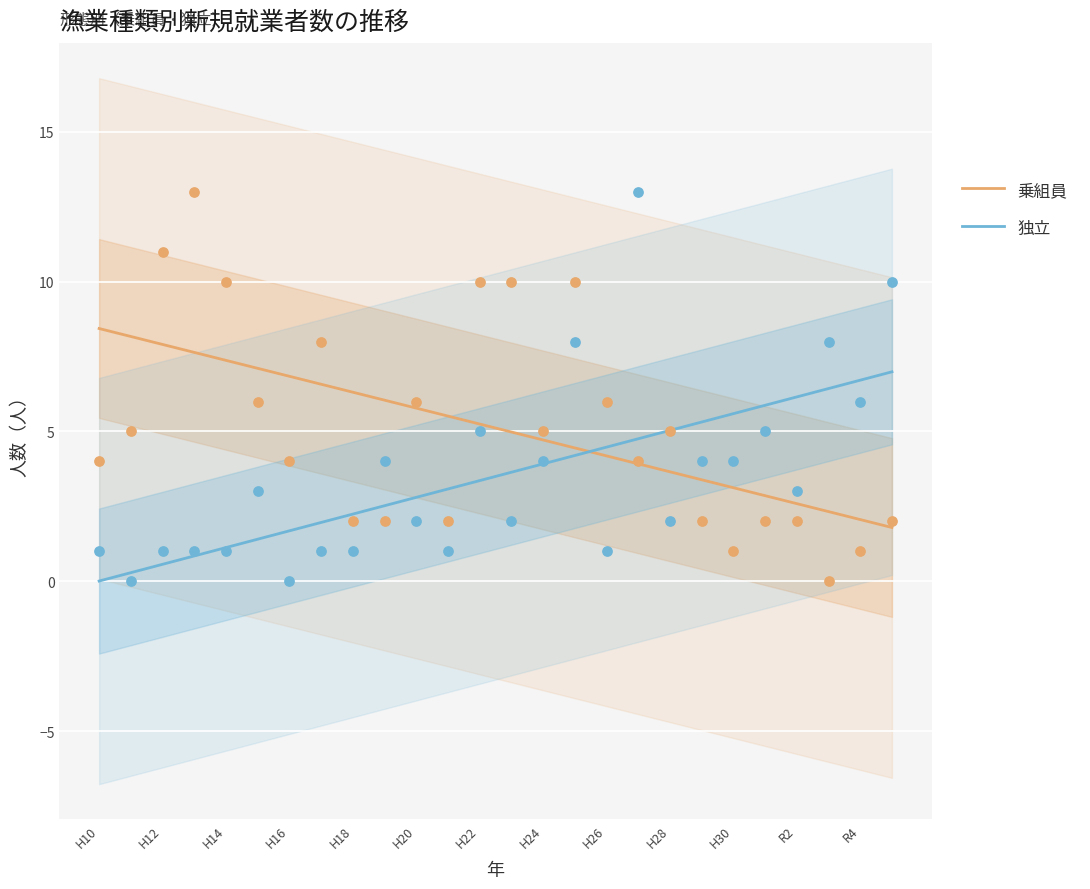

Which series reaches the maximum Y coordinate?

乗組員